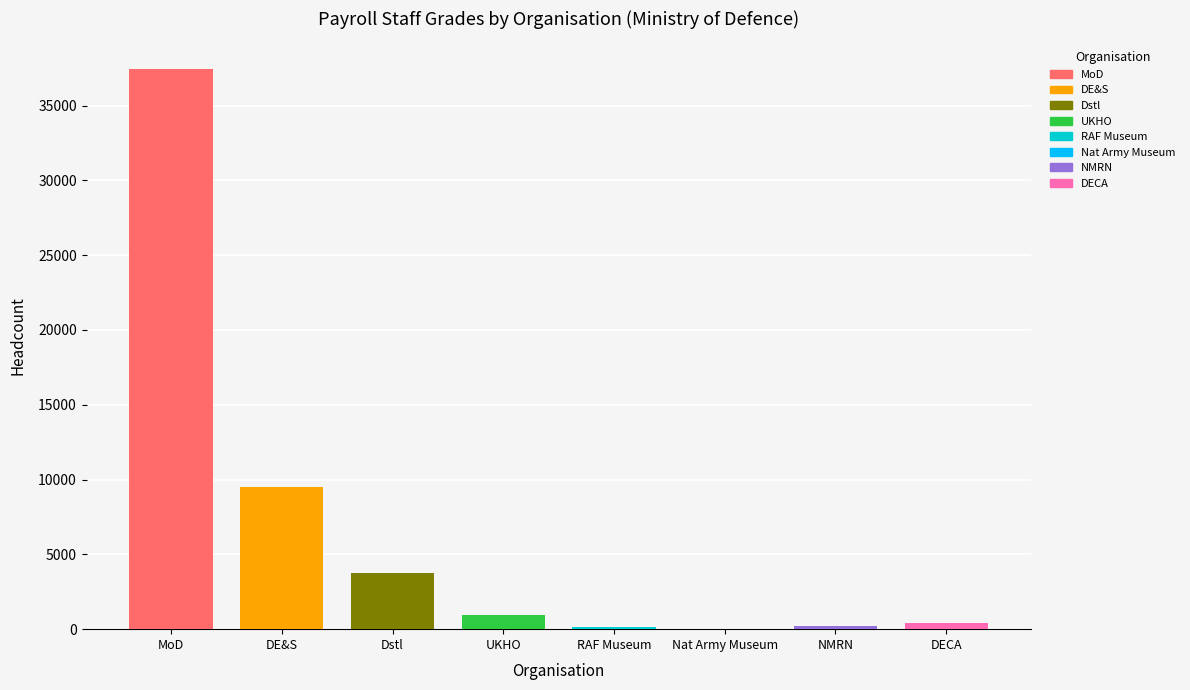

The value of Total Employees Headcount at Royal Air Force Museum is 177. True or false?

True